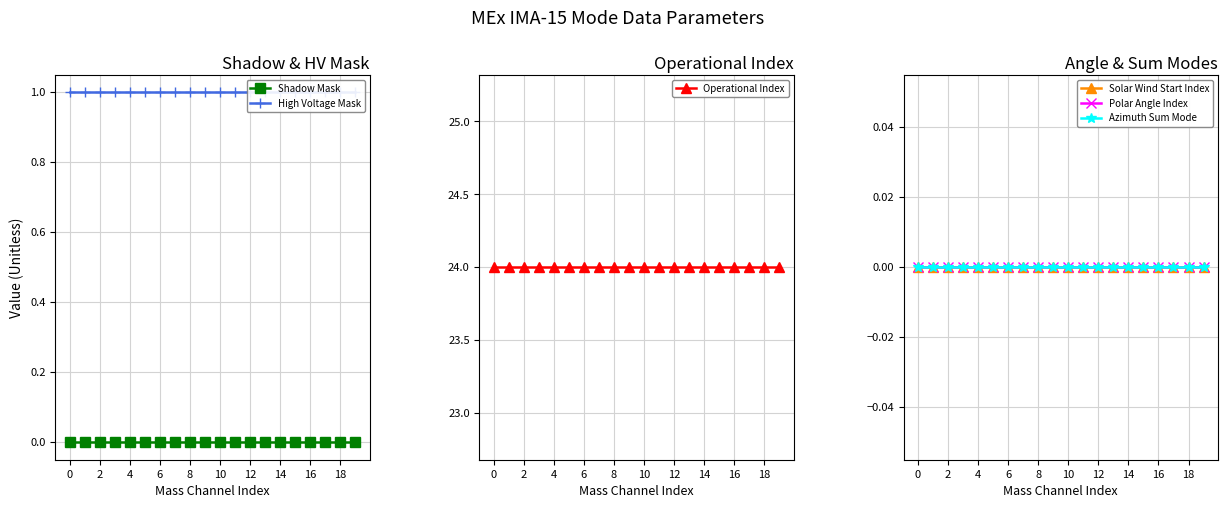

Does the chart have visible grid lines?

Yes